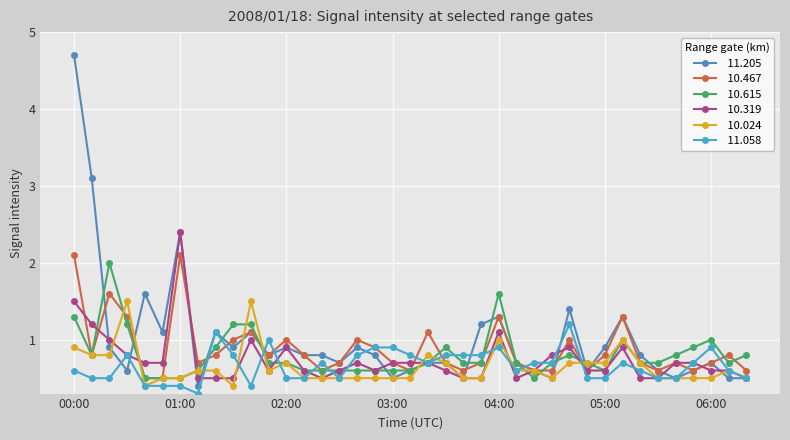

What is the greatest value displayed?

4.7